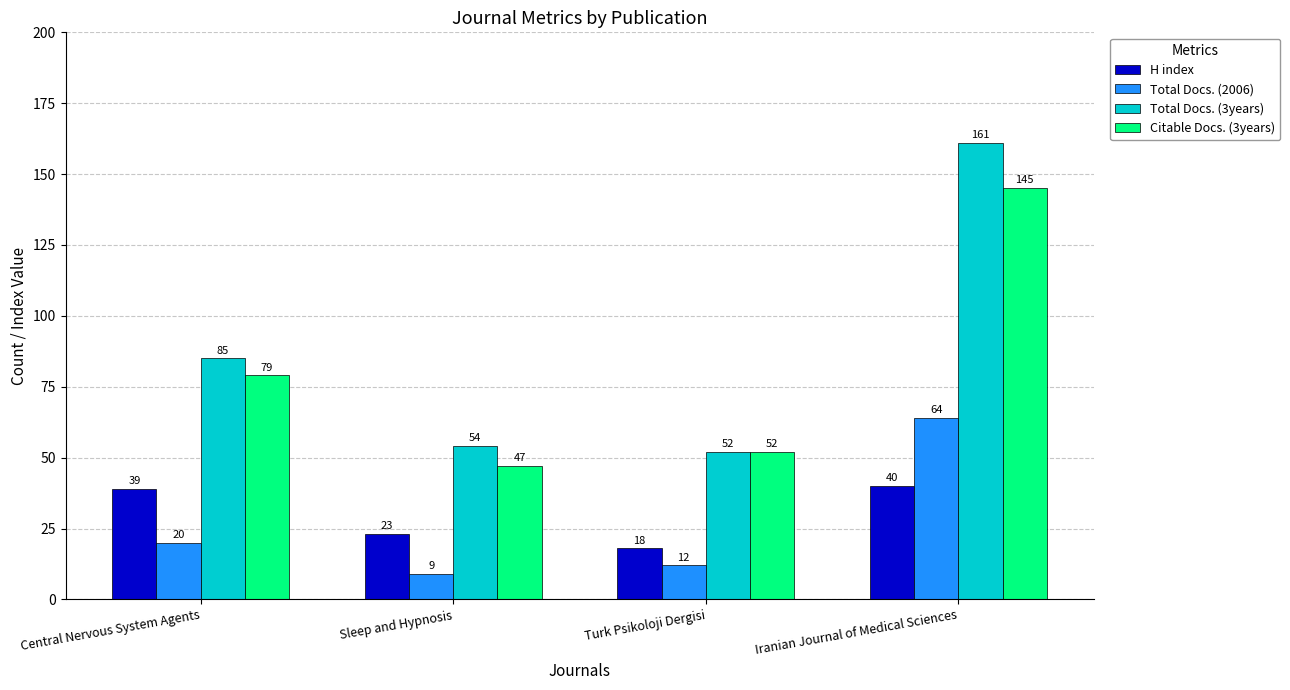

Reading left to right, transcribe all the data shown in this chart.

H index: 39	23	18	40
Total Docs. (2006): 20	9	12	64
Total Docs. (3years): 85	54	52	161
Citable Docs. (3years): 79	47	52	145